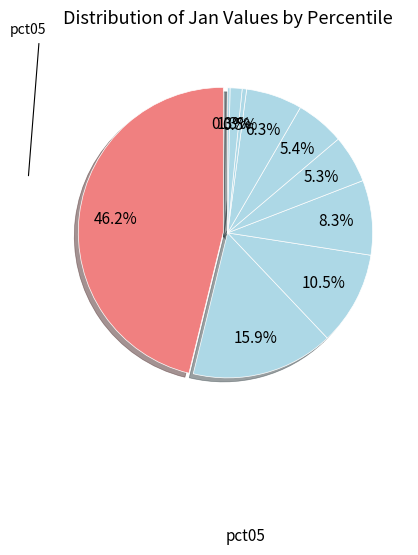

How many slices are in this pie chart?

10